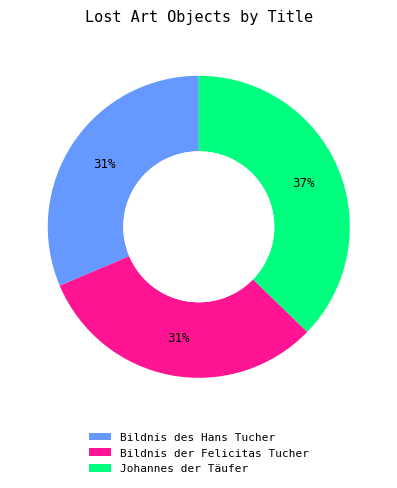

Approximately how many times larger is the value at Johannes der Täufer compared to Bildnis der Felicitas Tucher?

1.2